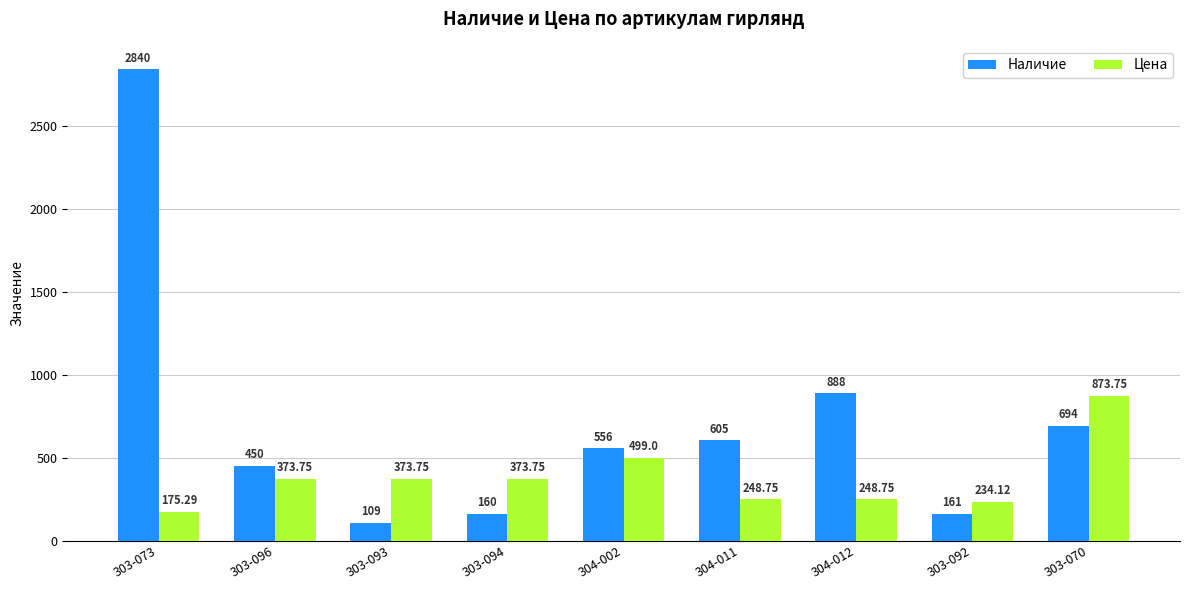

What is the label of the 6th bar from the left?

304-011